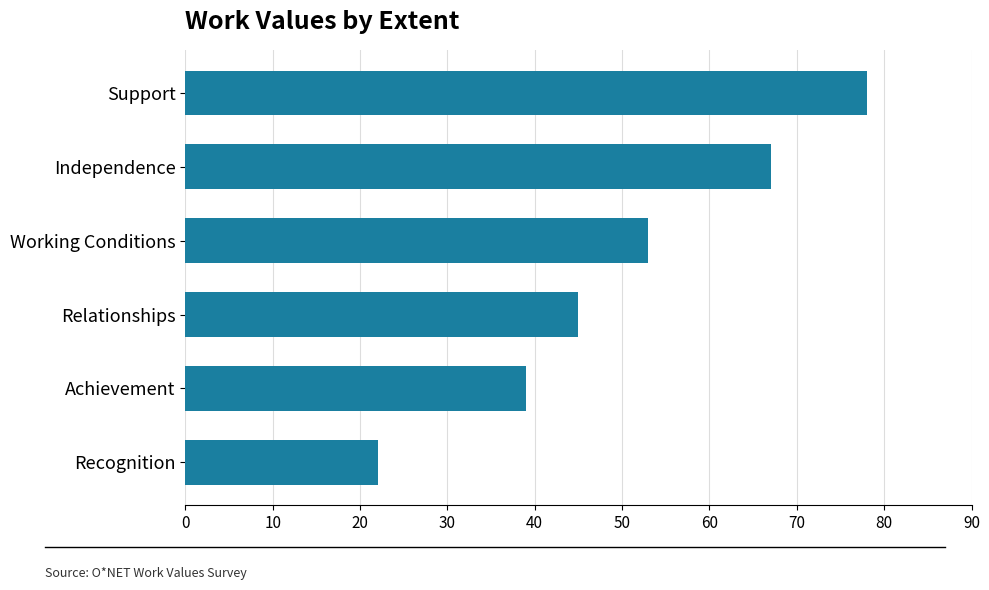

The value at Relationships is 78. True or false?

False